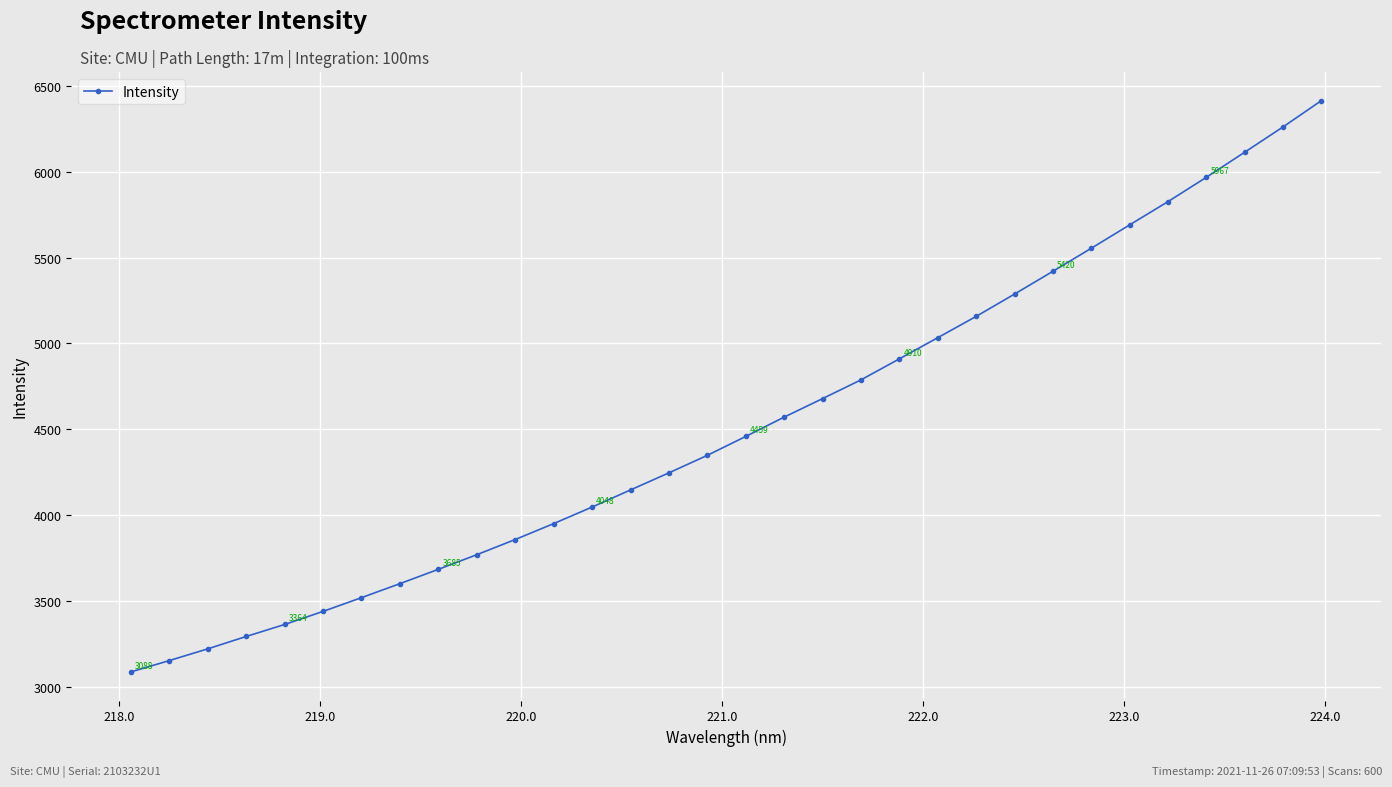

What is the sum of all values?

144869.5